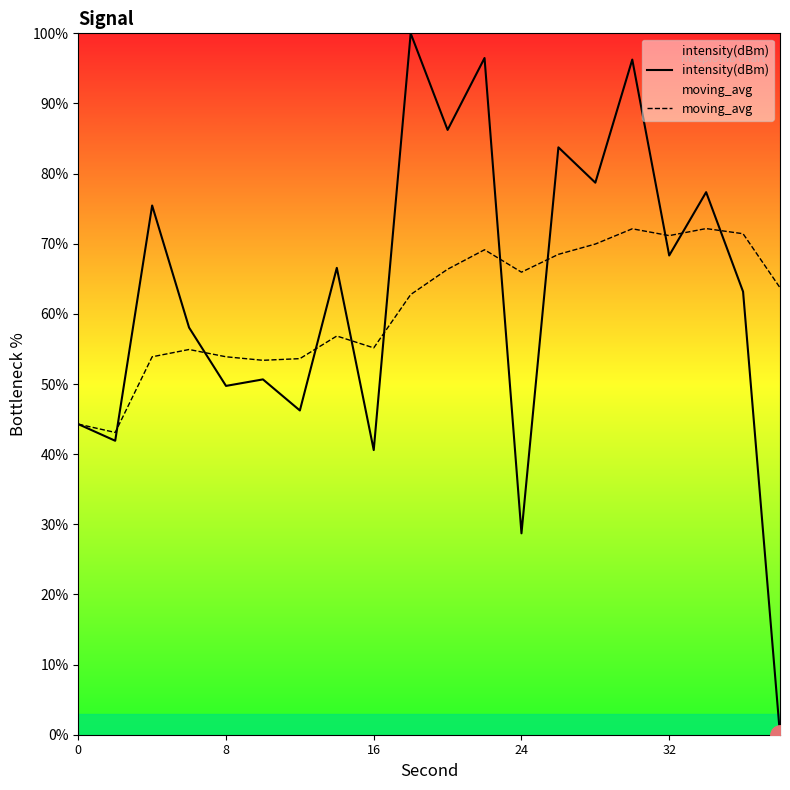

Reading left to right, list all the values displayed in this chart.

intensity(dBm): 44.3	41.9	75.5	58.0	49.7	50.7	46.2	66.6	40.6	100.0	86.2	96.5	28.7	83.7	78.7	96.3	68.3	77.4	63.2	0.0
moving_avg: 44.3	43.1	53.9	54.9	53.9	53.4	53.6	56.8	55.2	62.8	66.4	69.1	65.9	68.5	70.0	72.1	71.2	72.2	71.4	63.7